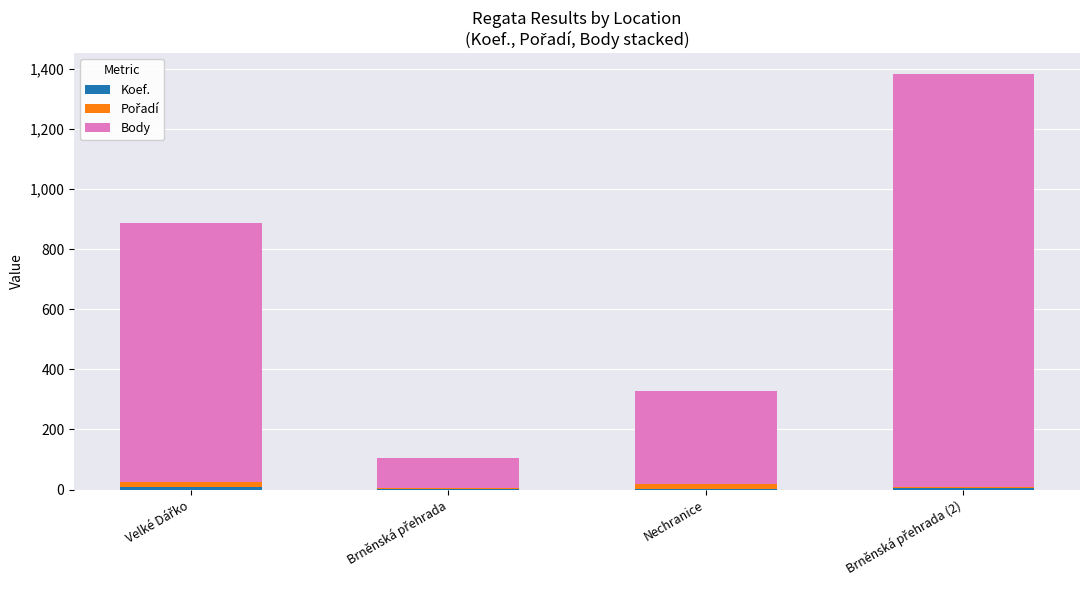

How many data points does each series have?

4